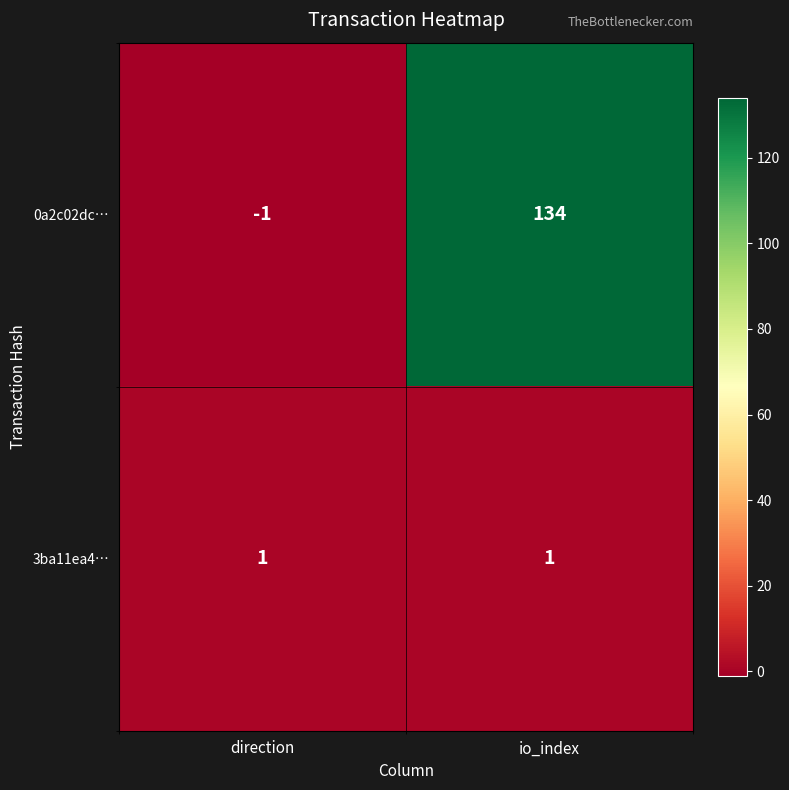

Reading left to right, list all the values displayed in this chart.

0a2c02dc…: direction=-1	io_index=134
3ba11ea4…: direction=1	io_index=1